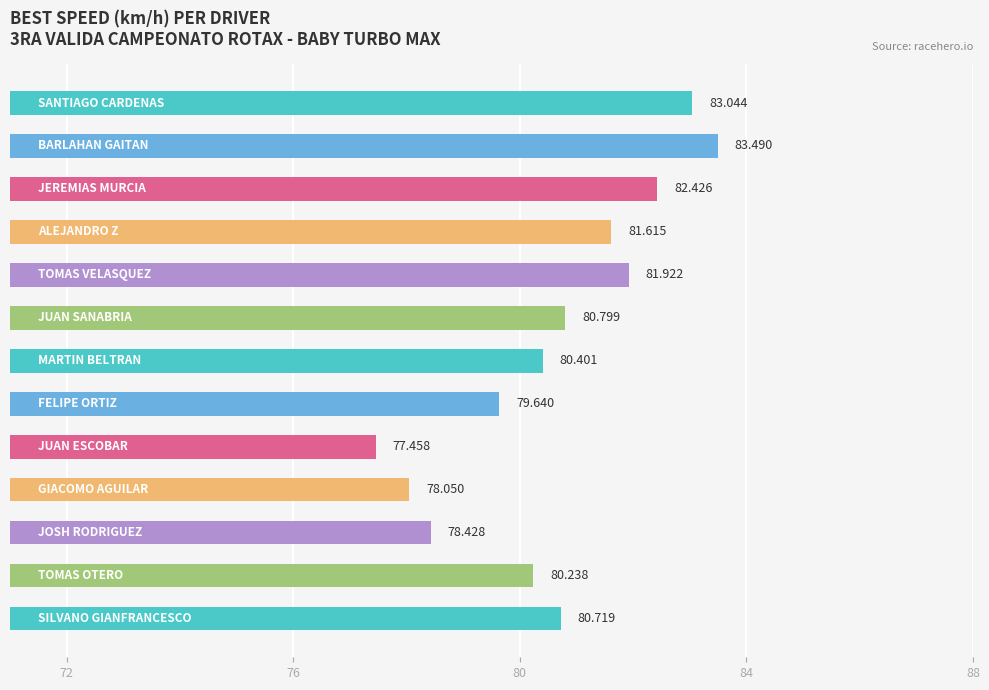

How many data points are above 80?

9